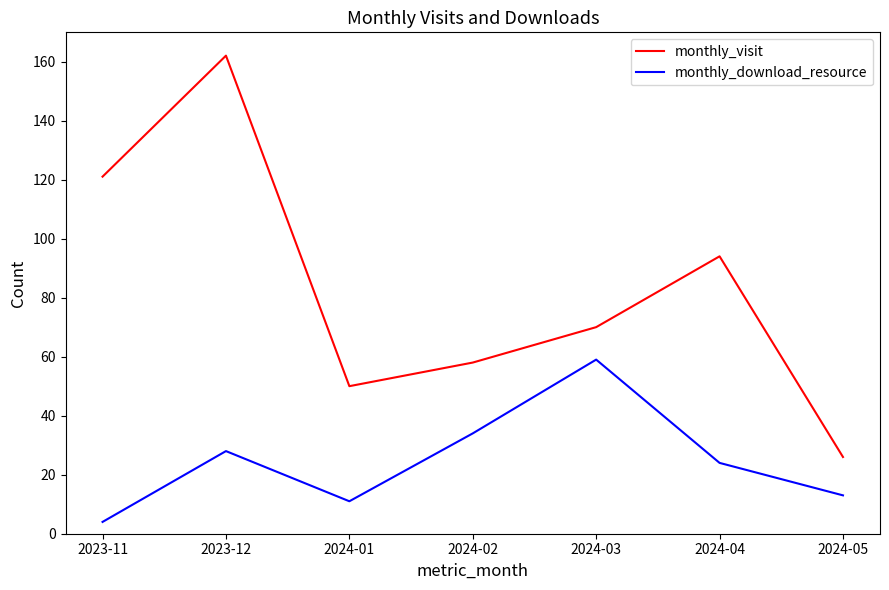

At which category does monthly_visit reach its first local peak?

2023-12